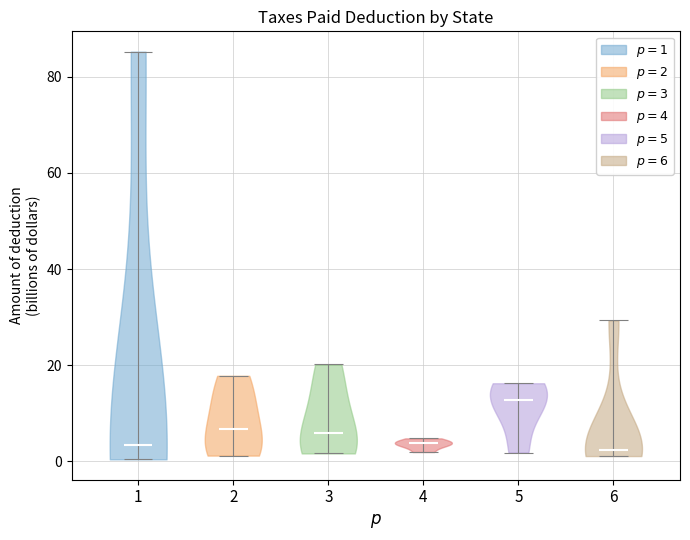

Reading left to right, read every violin against the y-axis: where its median line is, and the lowest and highest points it reaches. The values are not printed on the chart, so give them approximately, as read against the axis.

1: median line 4, lowest point 0, highest point 86
2: median line 6, lowest point 2, highest point 18
3: median line 6, lowest point 2, highest point 20
4: median line 4, lowest point 2, highest point 4
5: median line 12, lowest point 2, highest point 16
6: median line 2, lowest point 2, highest point 30